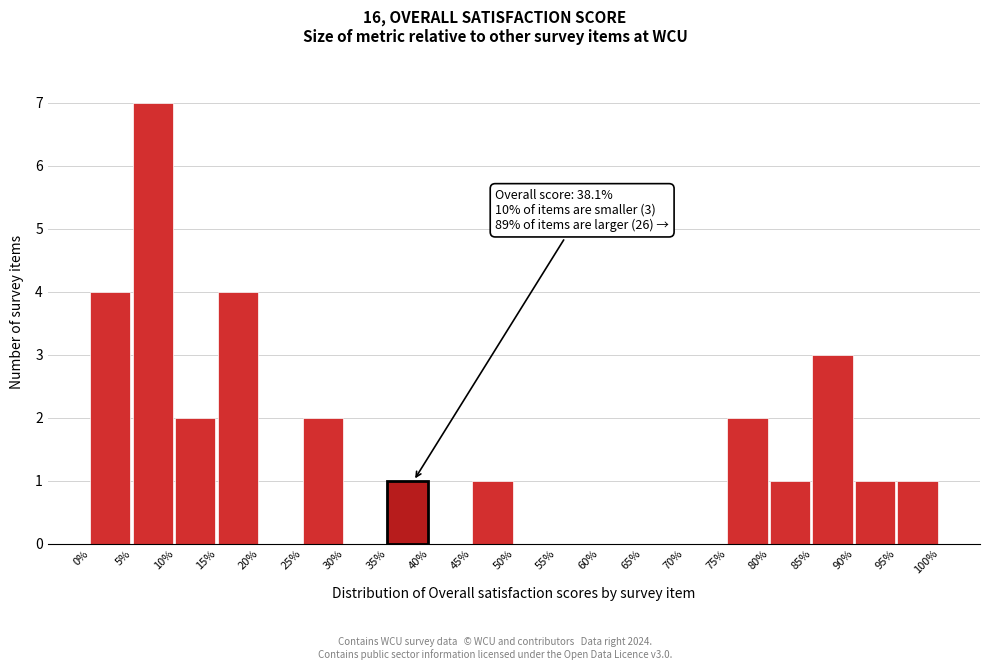

Reading right to left, what are all the values shown in this chart?

95%=1	90%=1	85%=3	80%=1	75%=2	70%=0	65%=0	60%=0	55%=0	50%=0	45%=1	40%=0	35%=1	30%=0	25%=2	20%=0	15%=4	10%=2	5%=7	0%=4